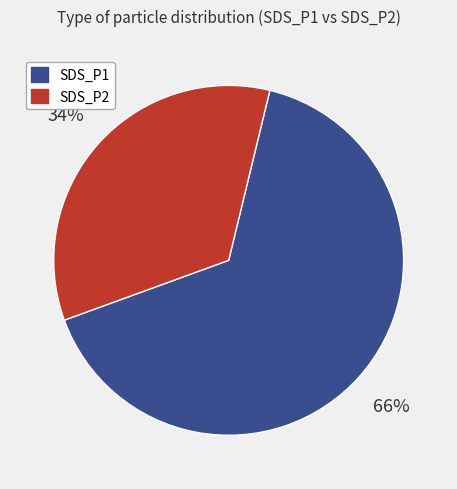

Is it true that SDS_P1 is 66% of the pie?

True